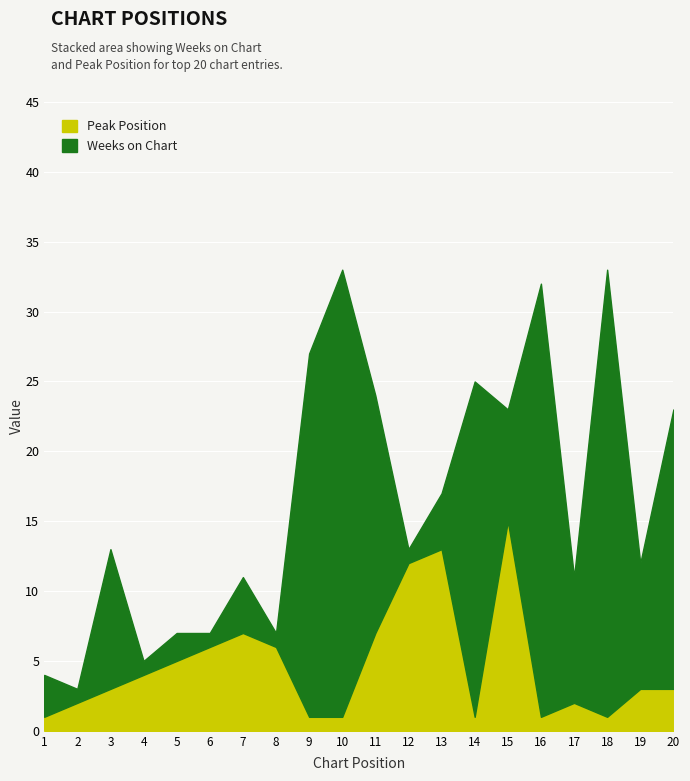

Which series changed the most between 5 and 19?

Weeks on Chart